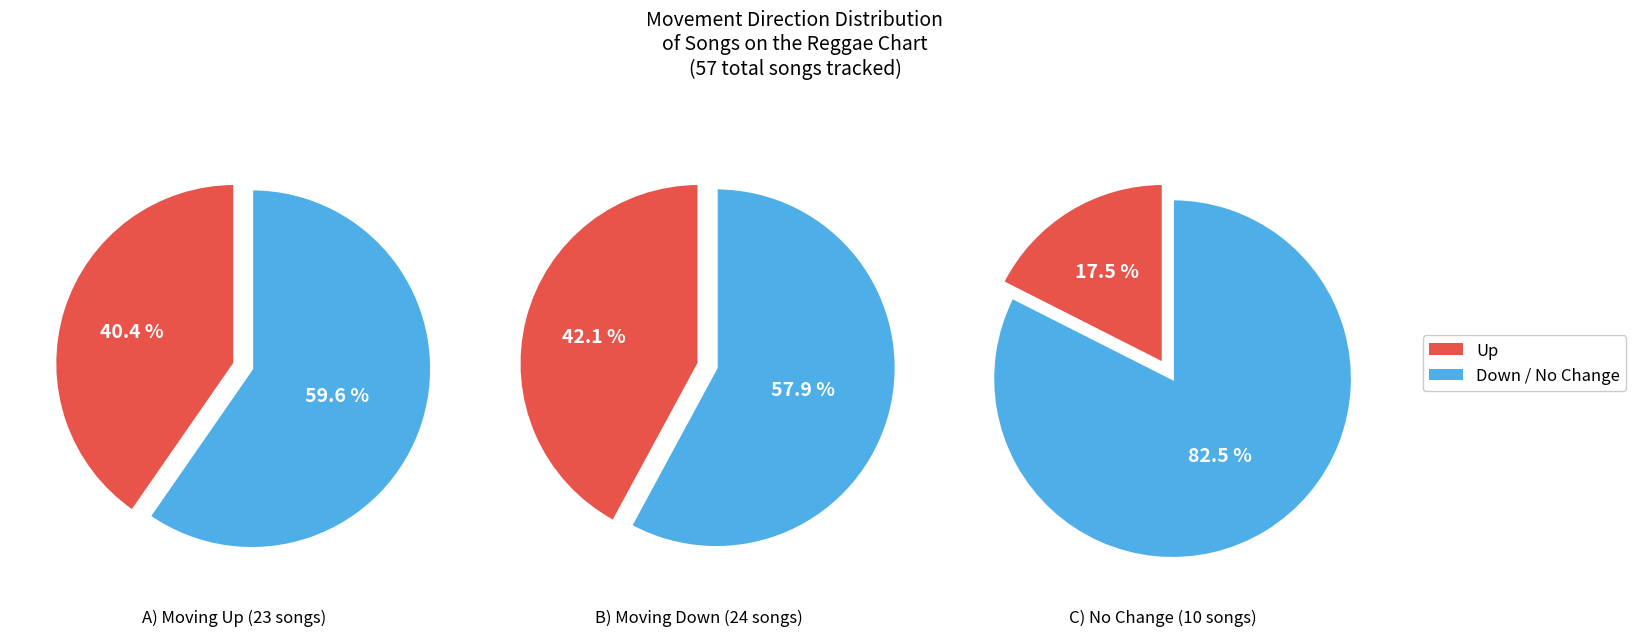

Is down the majority of the pie?

No